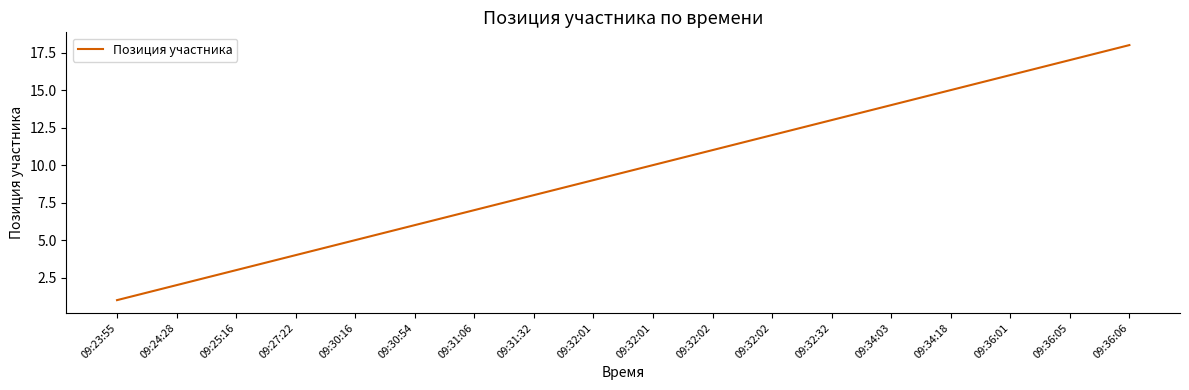

What is the ratio of the value at 09:25:16 to the value at 09:30:54?

0.5